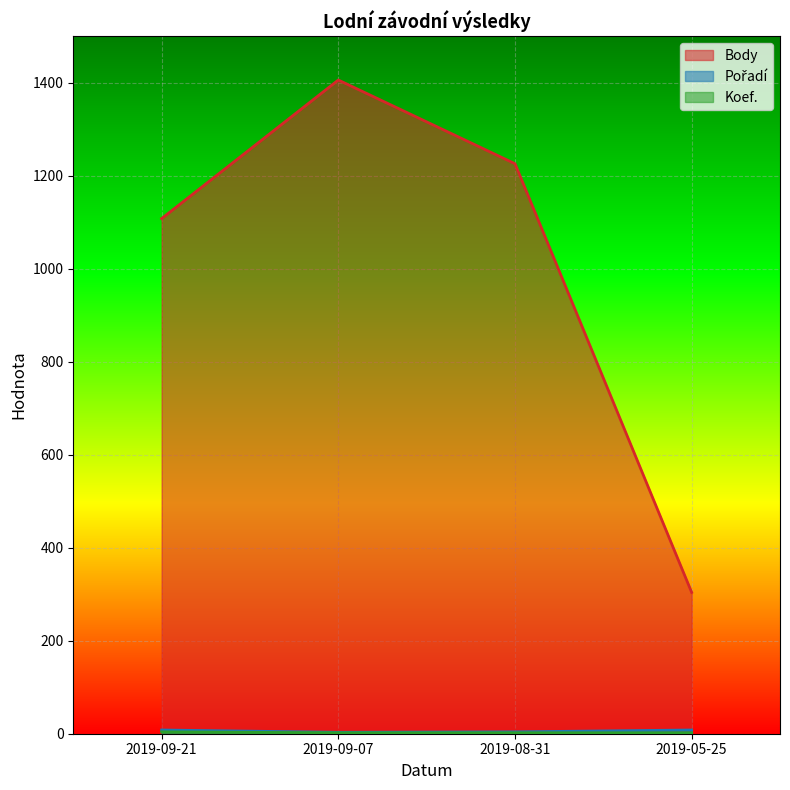

How many lines are shown in the chart?

3